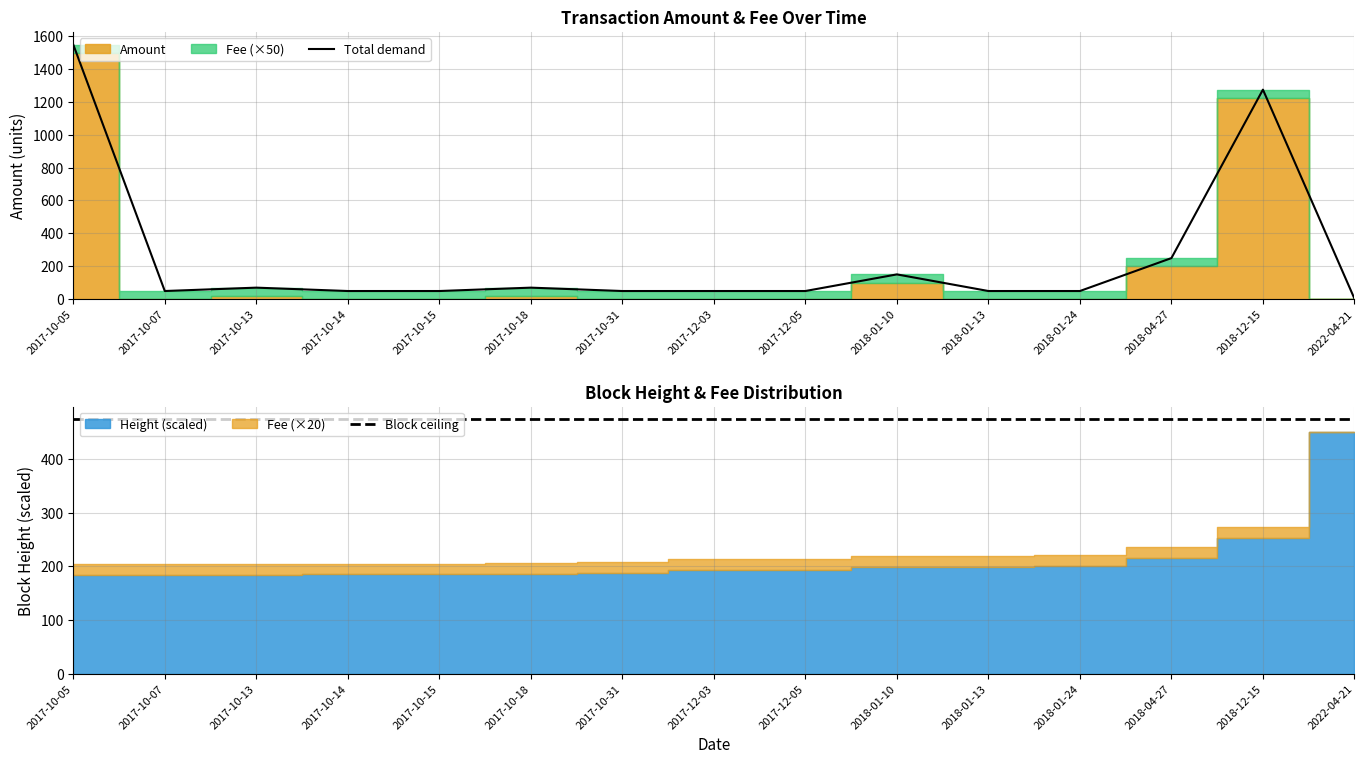

Reading left to right, extract all data points from this chart.

Total demand: 1547.0	50.0	70.5	50.0	50.0	70.5	50.0	50.0	50.0	151.0	50.0	50.0	250.0	1273.5	3.7
Block ceiling: 473.1	473.1	473.1	473.1	473.1	473.1	473.1	473.1	473.1	473.1	473.1	473.1	473.1	473.1	473.1